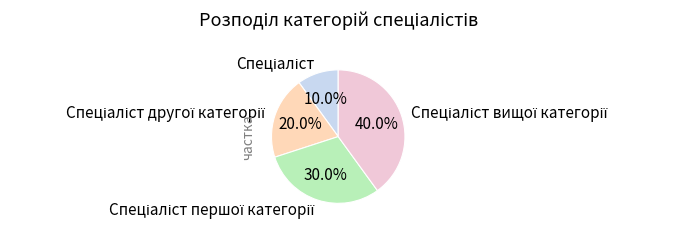

Is there a majority slice in this chart?

No